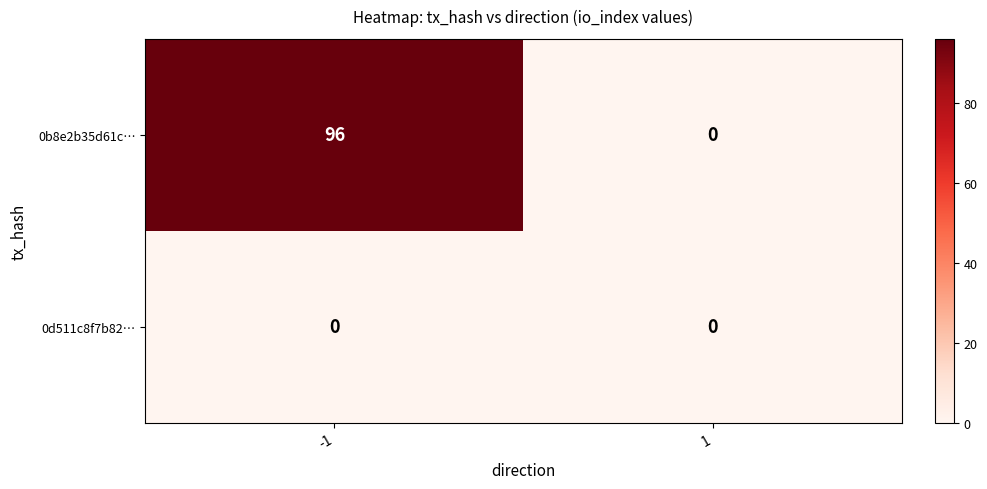

At which category is the sum across all series the highest?

-1